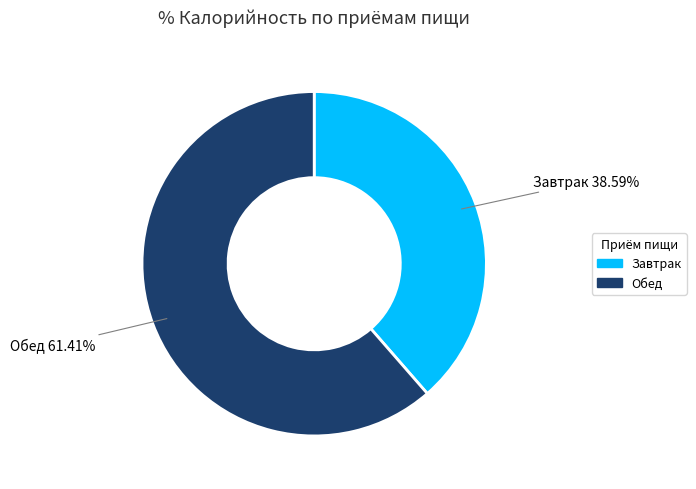

Is there a majority slice in this chart?

Yes